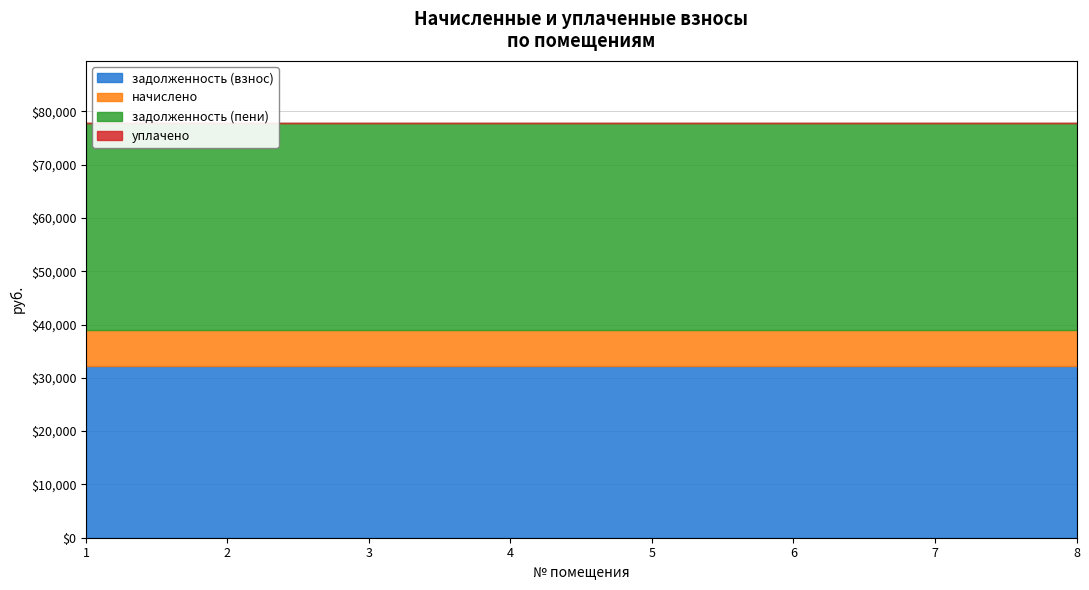

Which series has the widest spread of values?

задолженность (взнос)